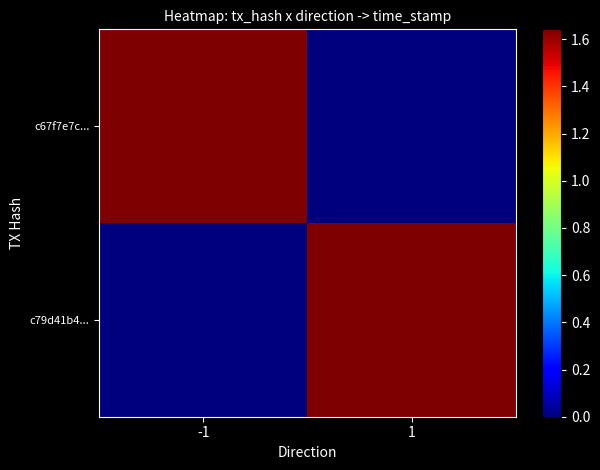

Reading left to right, list all the values displayed in this chart.

c67f7e7c...: -1=1641499322	1=0
c79d41b4...: -1=0	1=1641470878